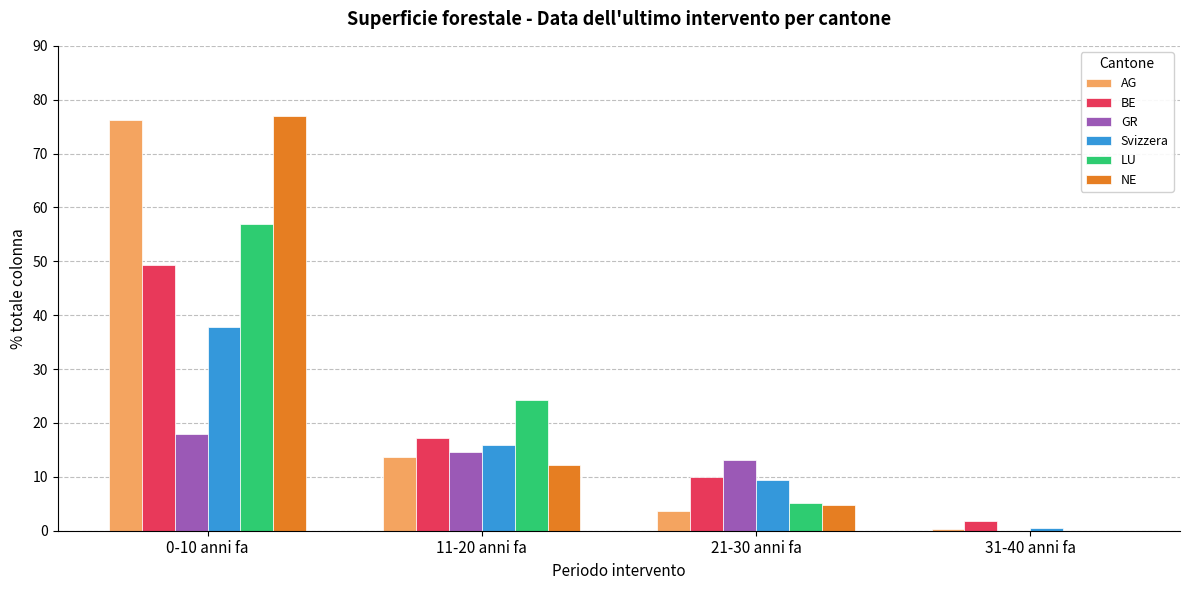

What is the total value across all series at 0-10 anni fa?

315.1